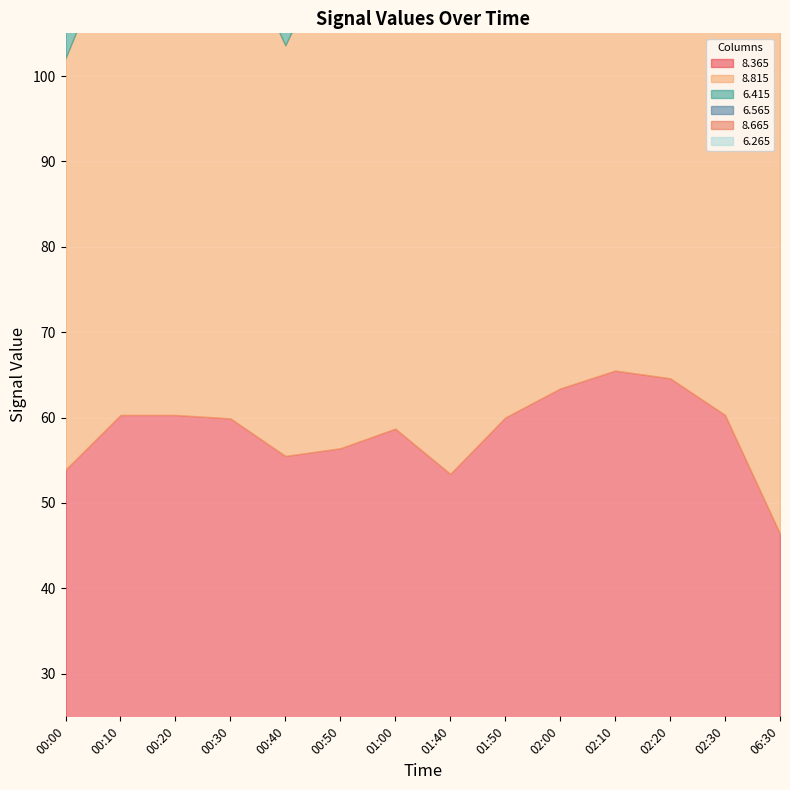

What is the difference between the   6.565 values at 02:10 and 02:00?

5.3